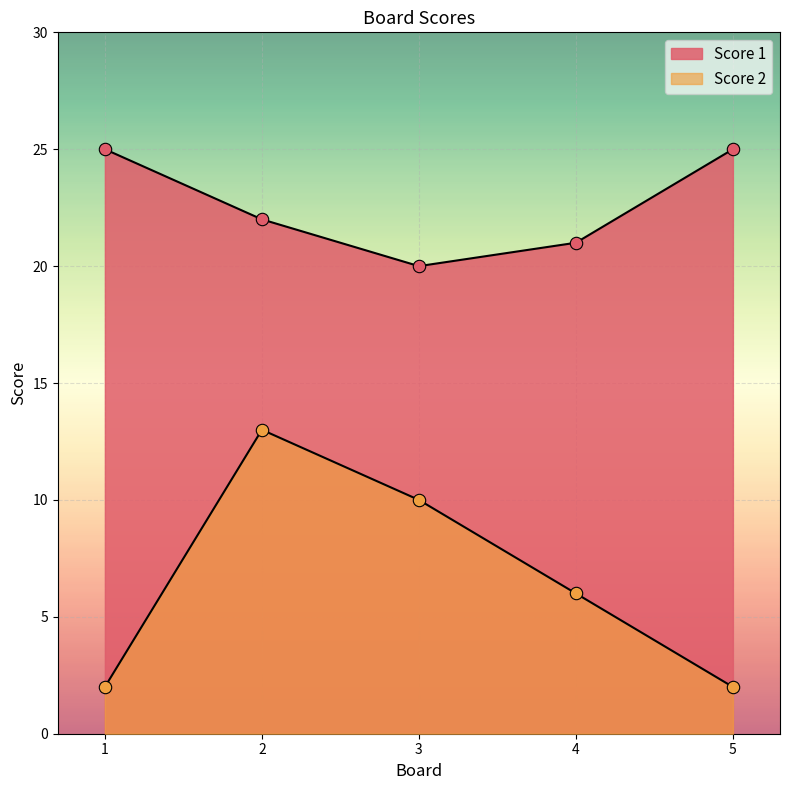

Which series reaches the maximum Y coordinate?

Score 1